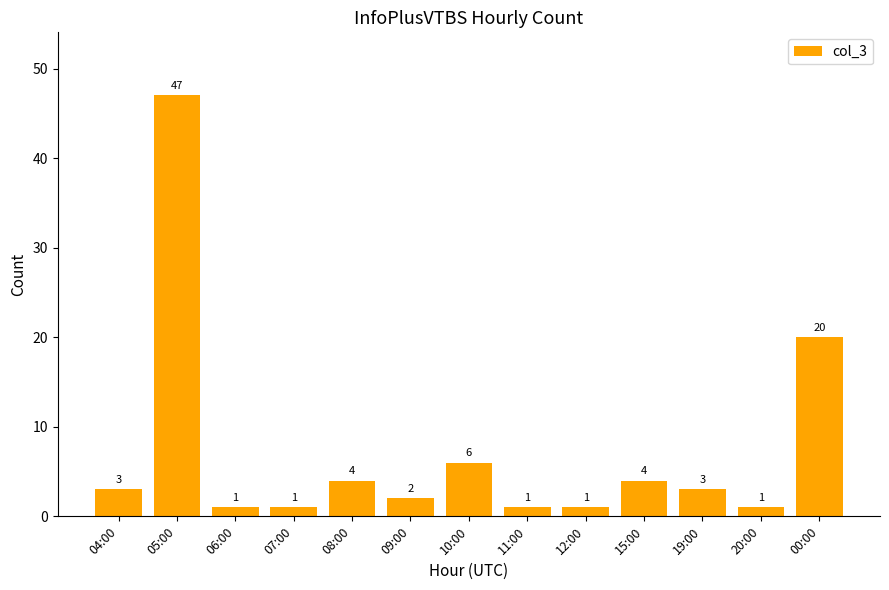

What is the difference between the second highest and second lowest values?

19